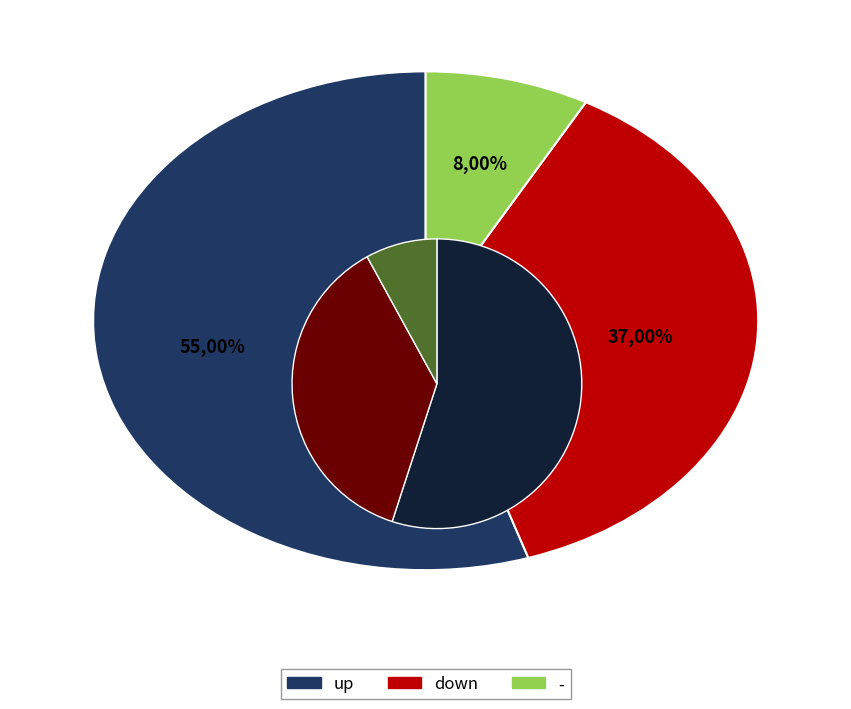

Rank the categories by value from lowest to highest.

-, down, up